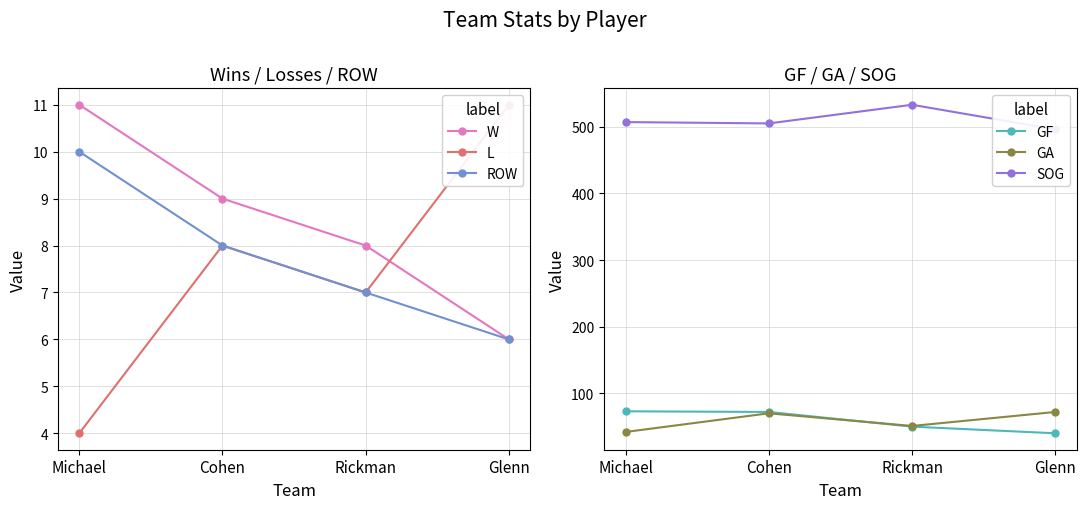

Reading right to left, list all the values displayed in this chart.

W: Glenn=6	Rickman=8	Cohen=9	Michael=11
L: Glenn=11	Rickman=7	Cohen=8	Michael=4
ROW: Glenn=6	Rickman=7	Cohen=8	Michael=10
GF: Glenn=40	Rickman=50	Cohen=72	Michael=73
GA: Glenn=72	Rickman=51	Cohen=70	Michael=42
SOG: Glenn=496	Rickman=533	Cohen=505	Michael=507